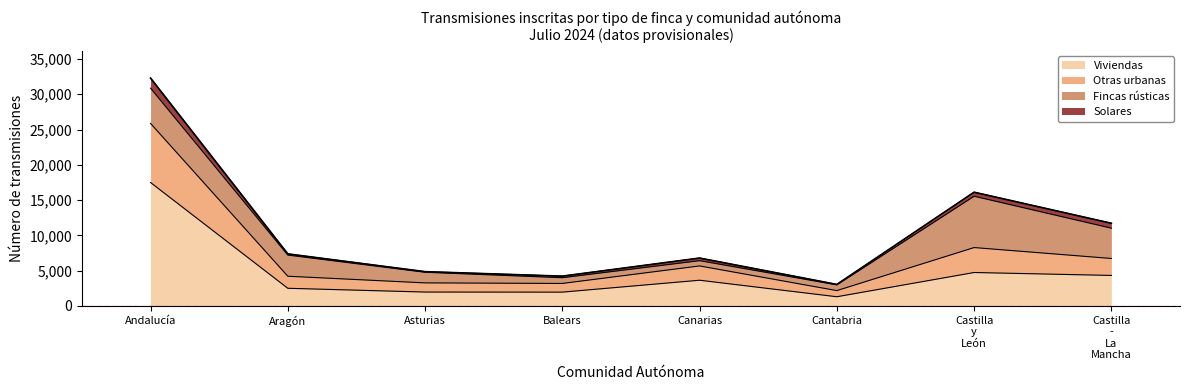

Does the chart have visible grid lines?

No